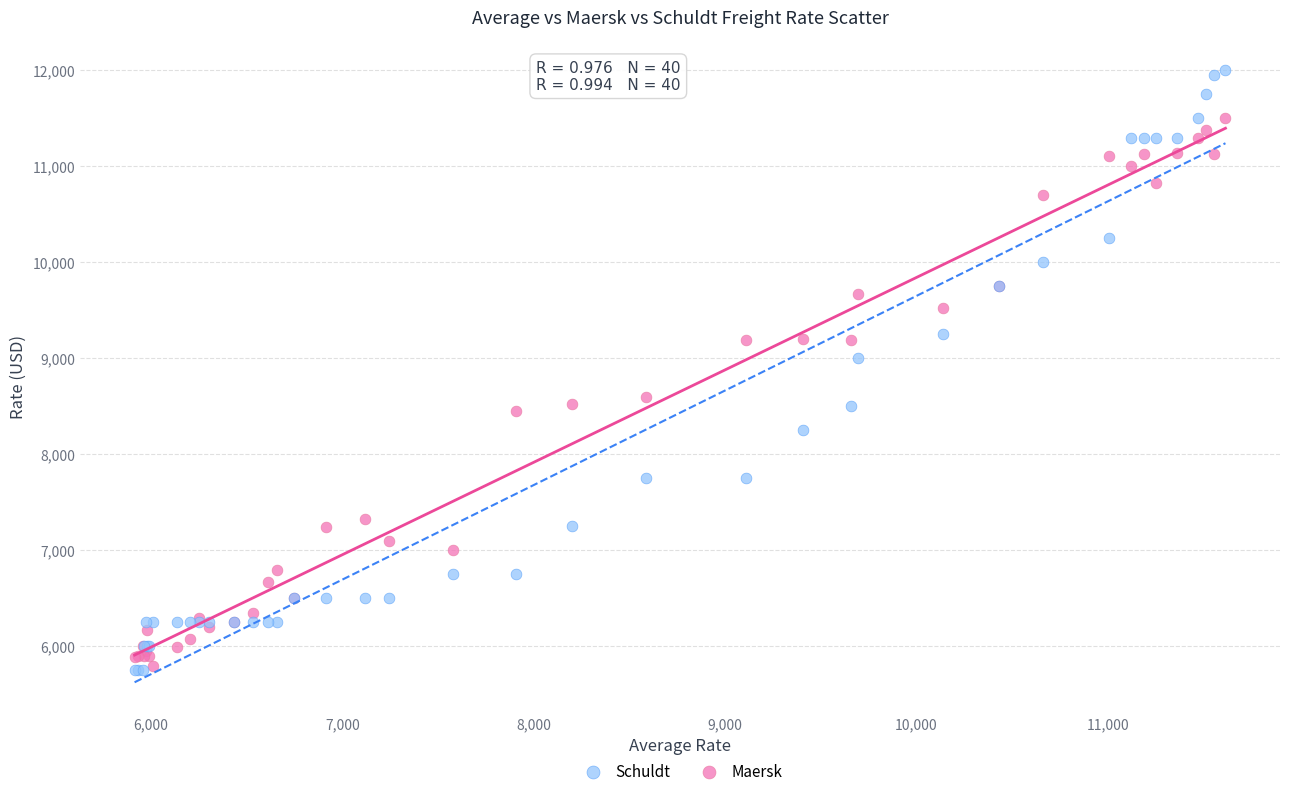

In the Schuldt series, what Y value is closest to 8875?

9000